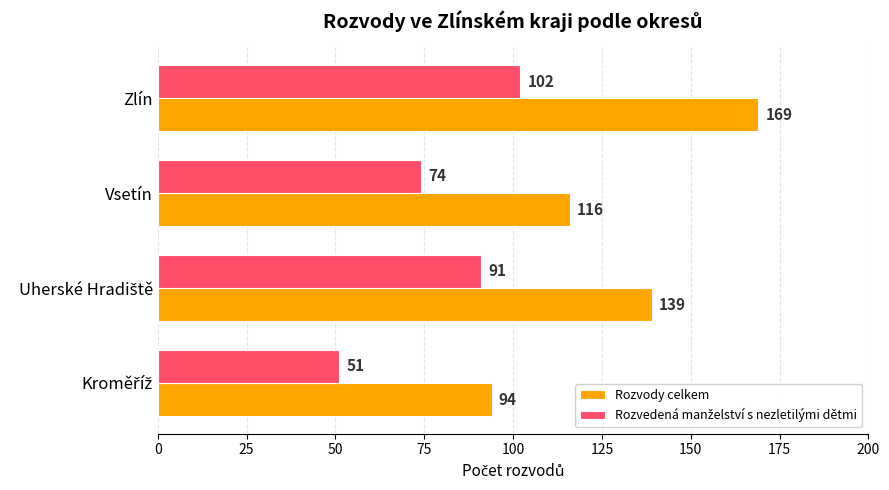

What is the approximate value of Rozvody celkem at Zlín, to the nearest 5?

170